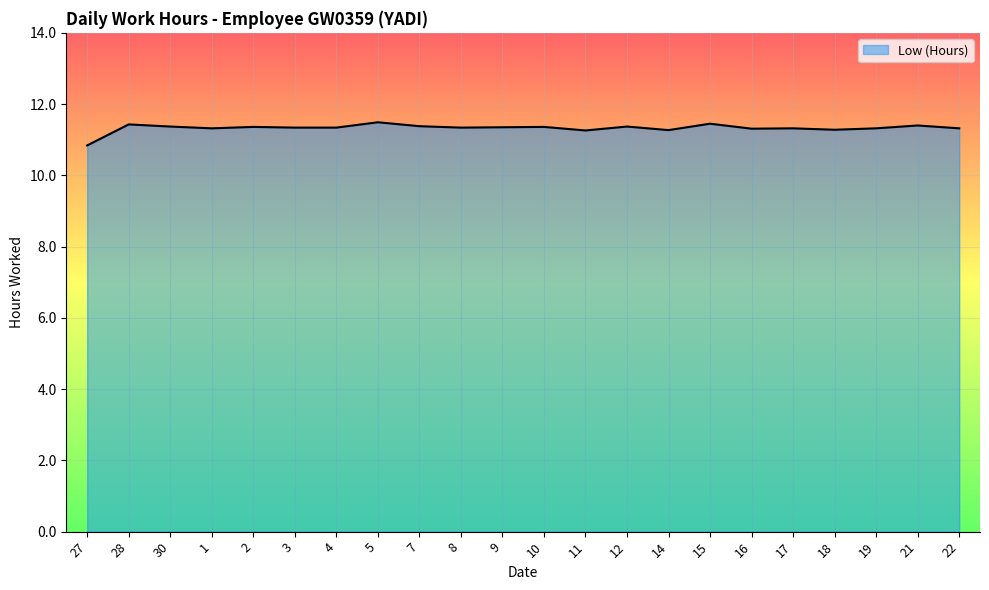

What is the maximum value shown in the chart?

11.5